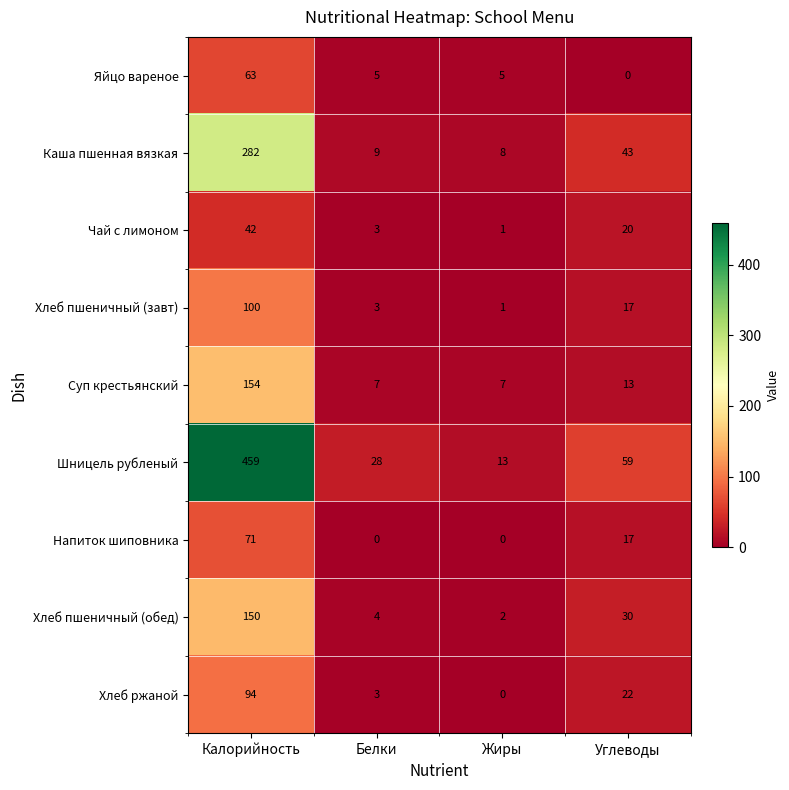

At which category is the sum across all series the highest?

Калорийность